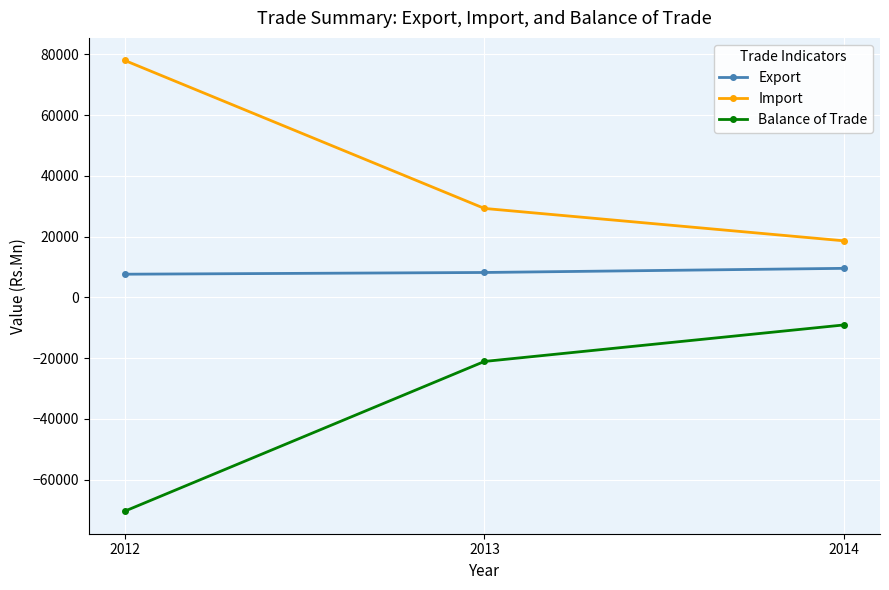

What is the difference between the Export values at 2013 and 2012?

569